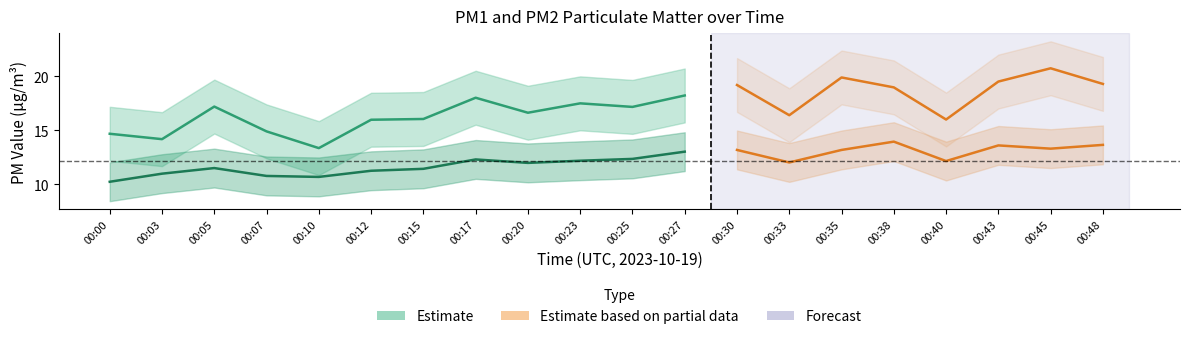

True or false: P1 has a value of 17.2 at 00:25.

True